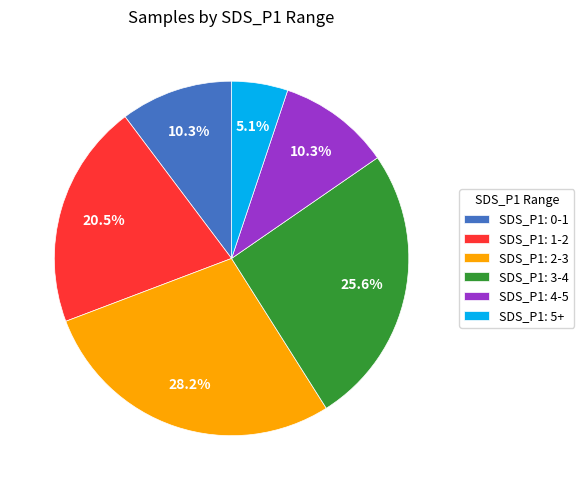

Count the number of slices in the pie.

6